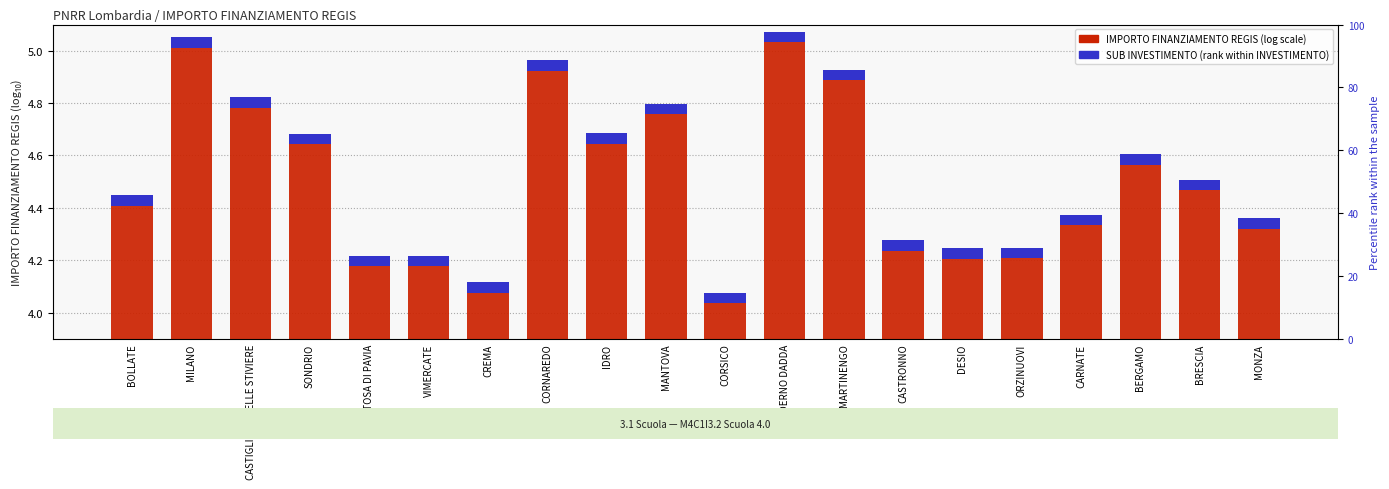

What is the minimum value shown in the chart?

4.1